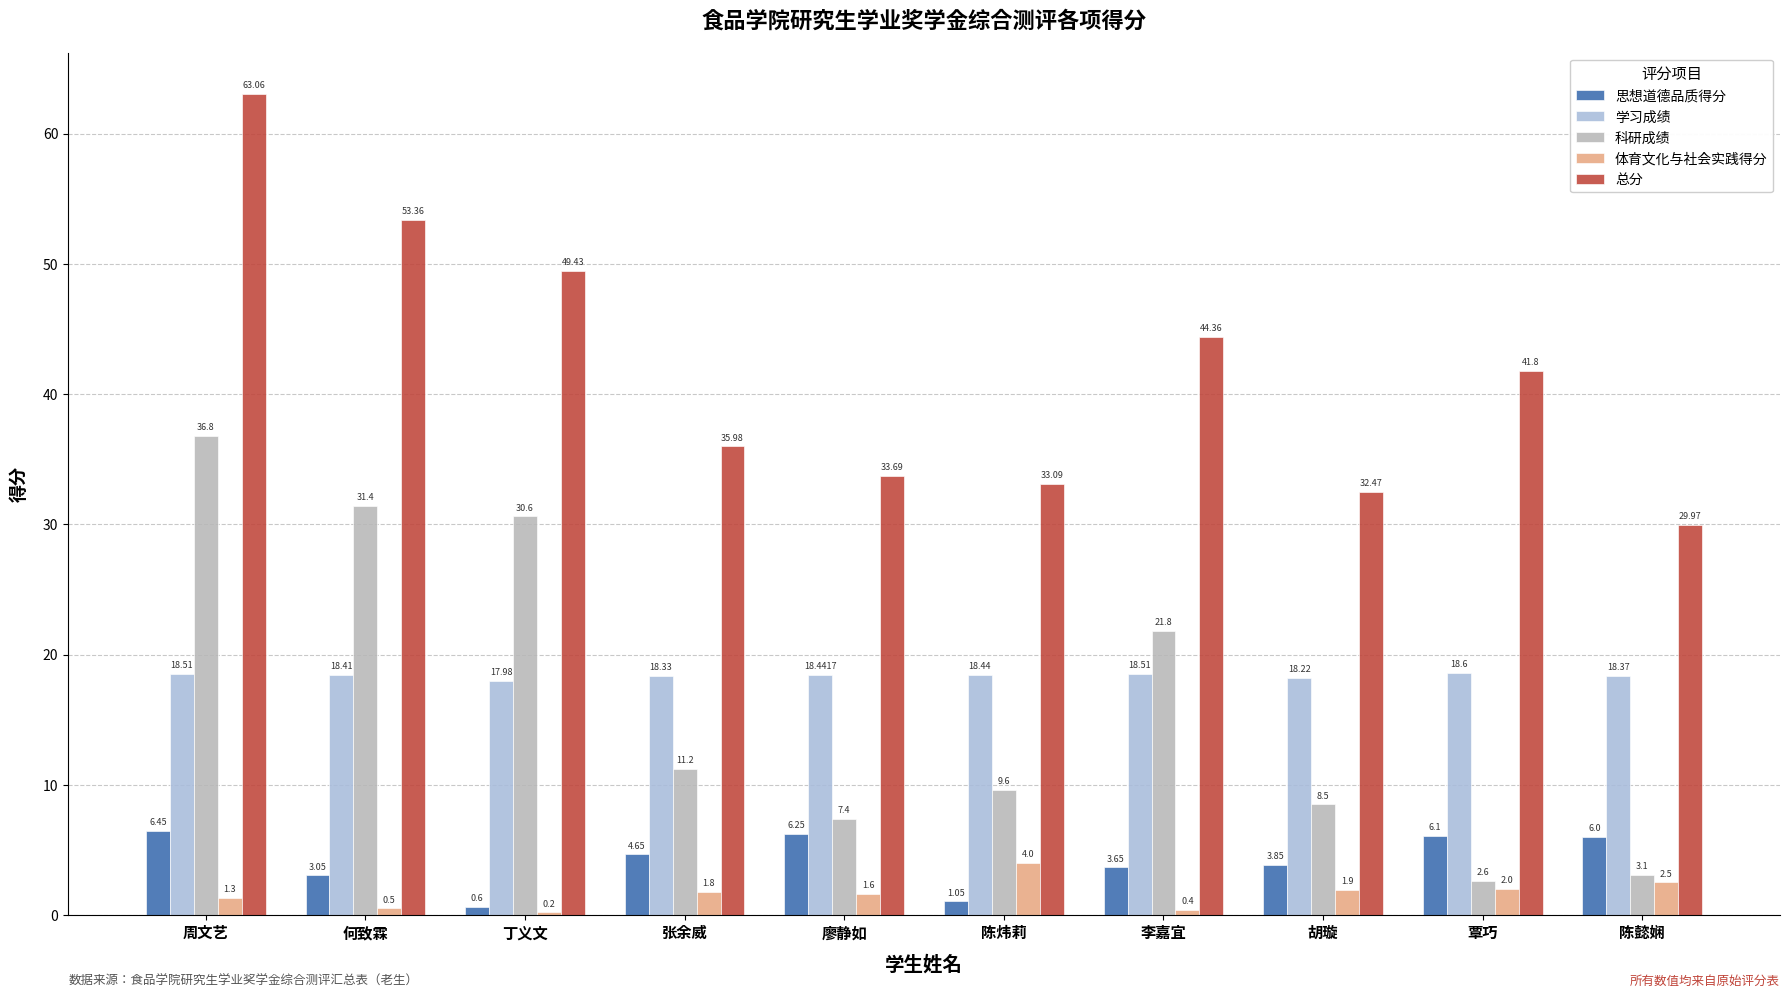

What are all the series names shown in the legend?

思想道德品质得分, 学习成绩, 科研成绩, 体育文化与社会实践得分, 总分